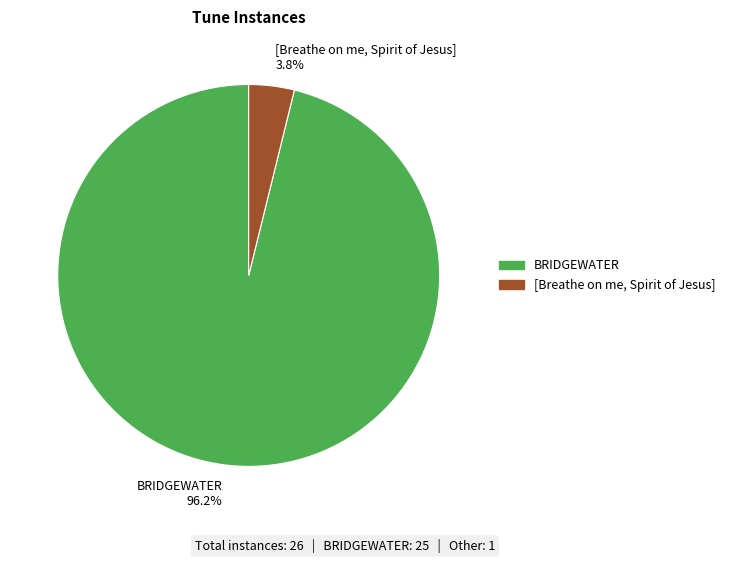

Is it true that [Breathe on me, Spirit of Jesus] is 4% of the pie?

True